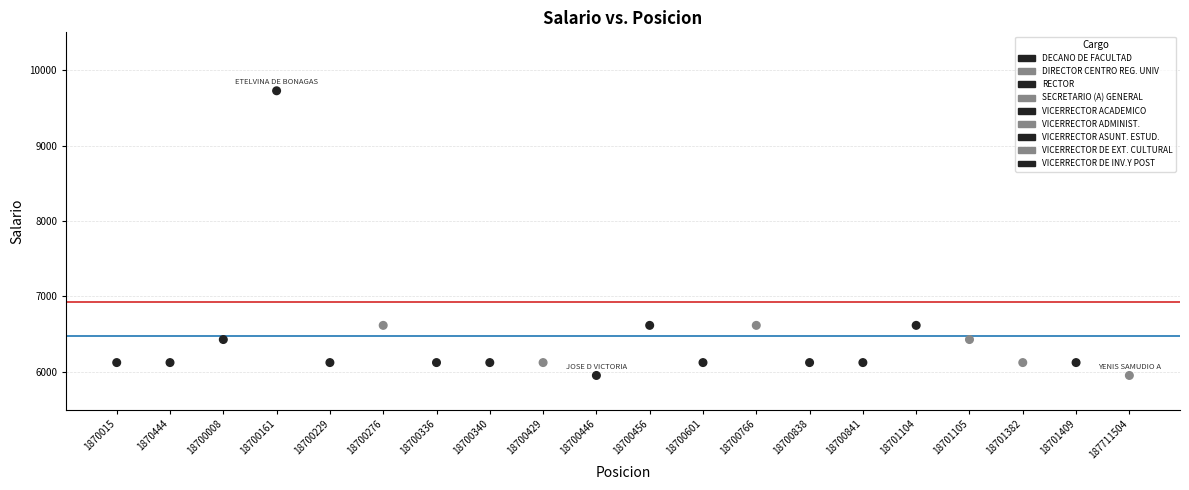

What is the range of Y values (max minus min)?

3772.9